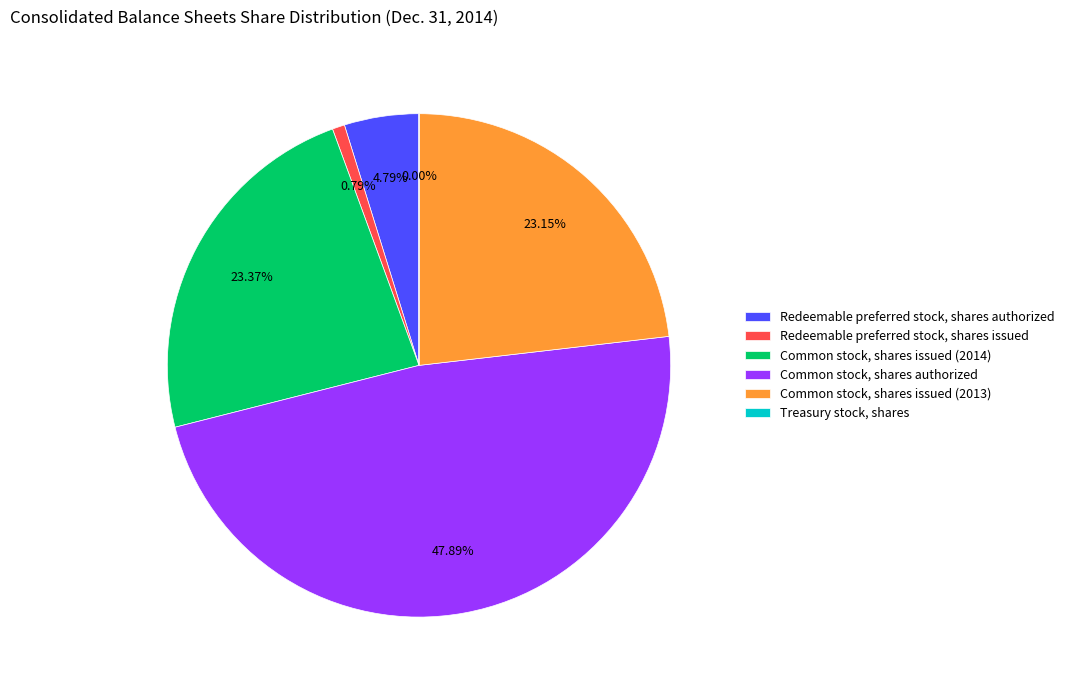

Combined, do Redeemable preferred stock, shares authorized and Common stock, shares issued (2014) account for over 50%?

No